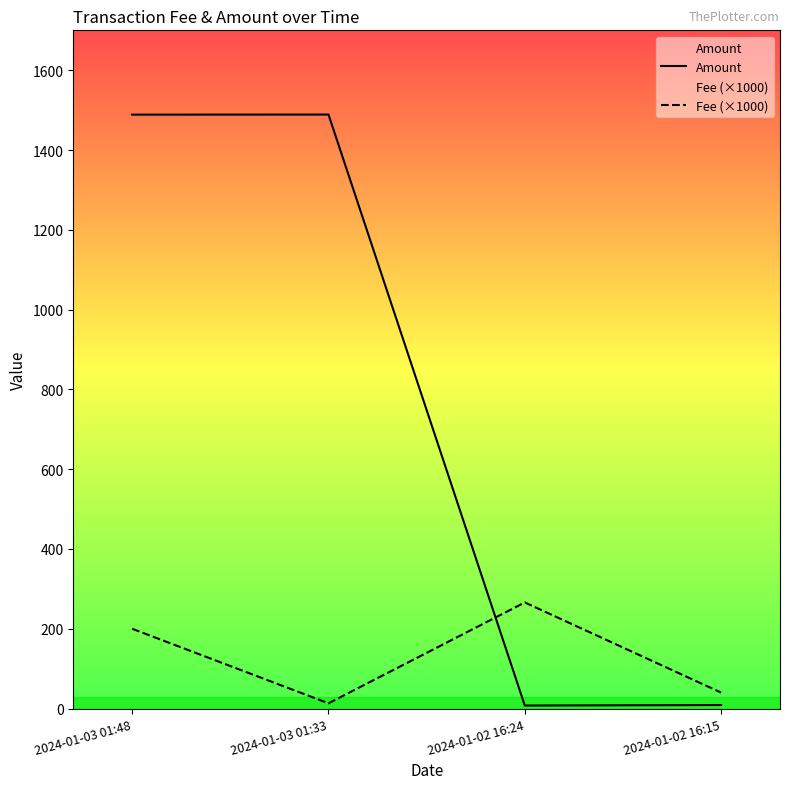

At which category is the sum across all series the highest?

2024-01-03 01:48